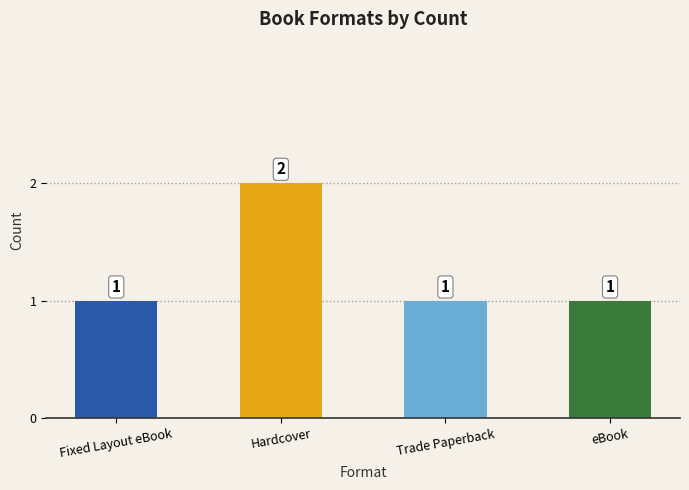

What is the greatest value displayed?

2